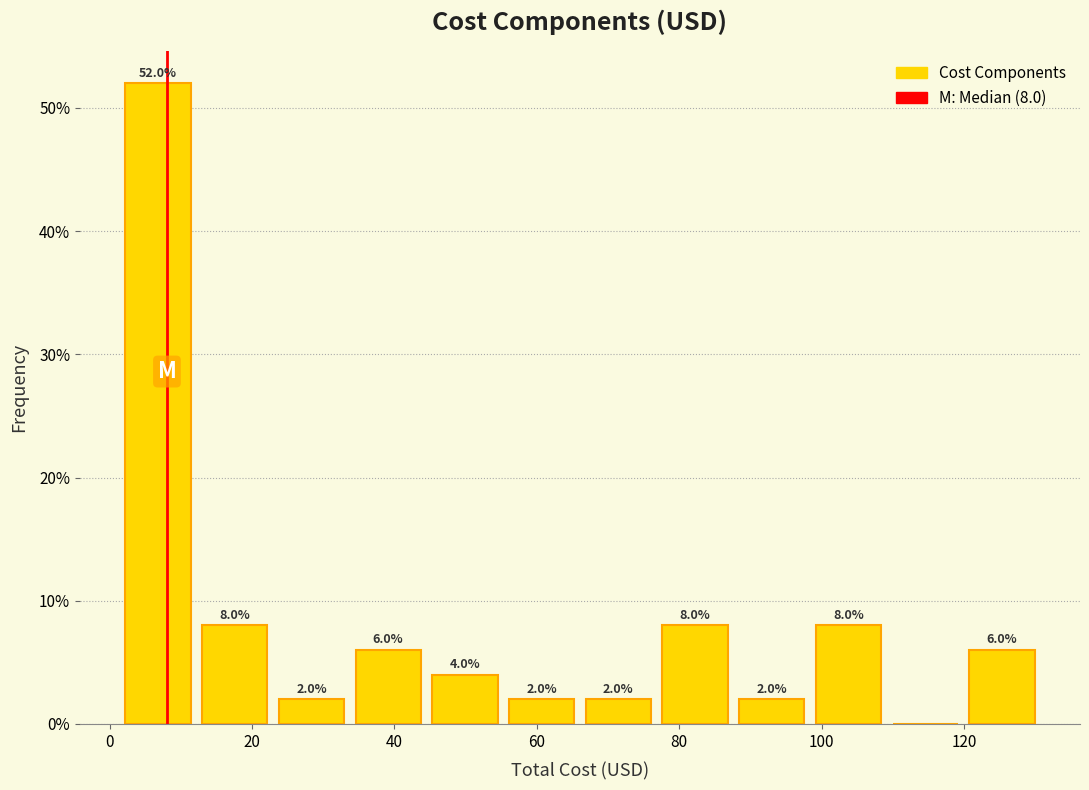

Over which range of the x-axis is the bar tallest?

2 to 12